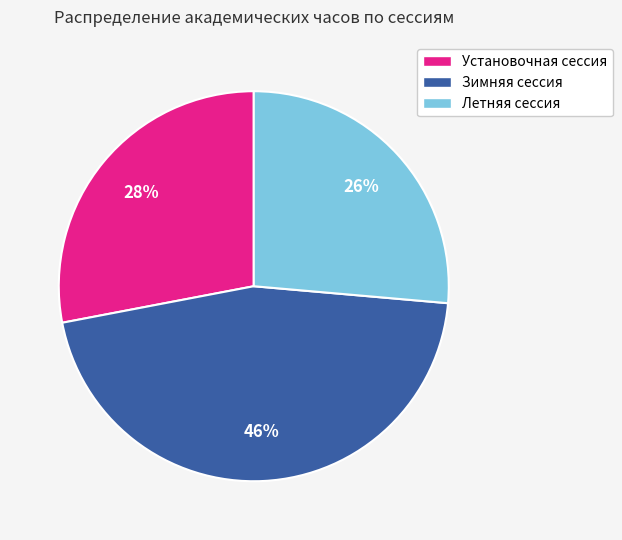

Which category has the smallest portion of the pie?

Летняя сессия